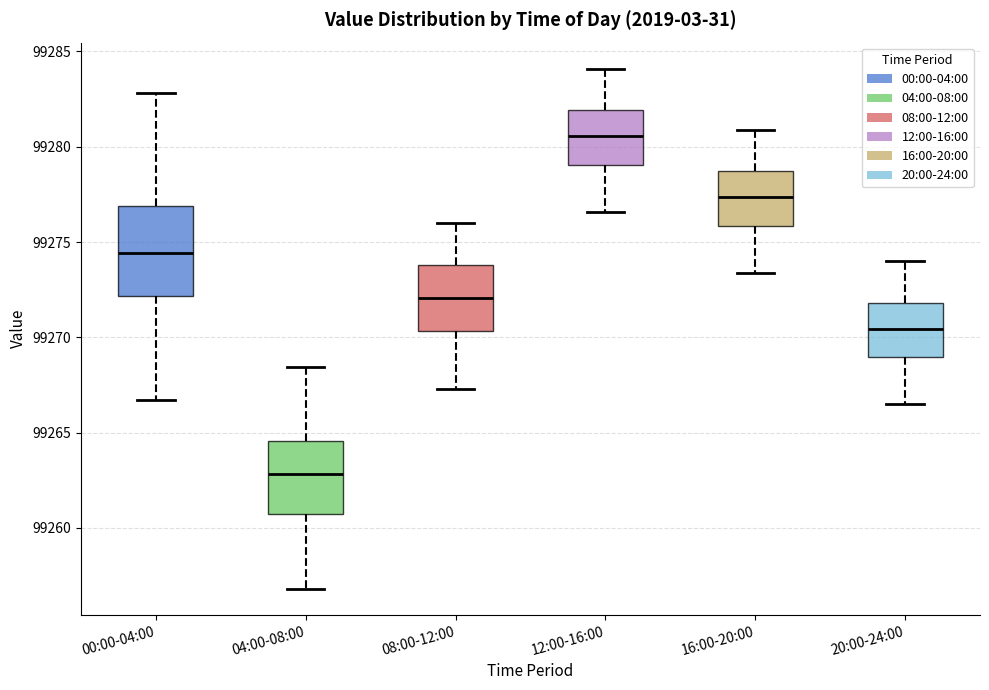

Reading left to right, transcribe this box plot: for each box, give where its median line is, the range the box spans, and where its two whiskers end, as read against the y-axis. The values are not printed on the chart, so give them approximately, as read against the axis.

00:00-04:00: median 99274.5, box 99272.0 to 99277.0, whiskers 99266.5 to 99283.0
04:00-08:00: median 99263.0, box 99260.5 to 99264.5, whiskers 99257.0 to 99268.5
08:00-12:00: median 99272.0, box 99270.5 to 99274.0, whiskers 99267.5 to 99276.0
12:00-16:00: median 99280.5, box 99279.0 to 99282.0, whiskers 99276.5 to 99284.0
16:00-20:00: median 99277.5, box 99276.0 to 99278.5, whiskers 99273.5 to 99281.0
20:00-24:00: median 99270.5, box 99269.0 to 99272.0, whiskers 99266.5 to 99274.0